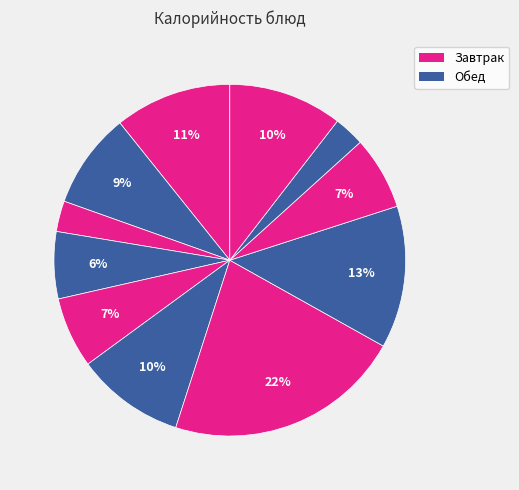

To the nearest percent, what is the average slice percentage?

9%